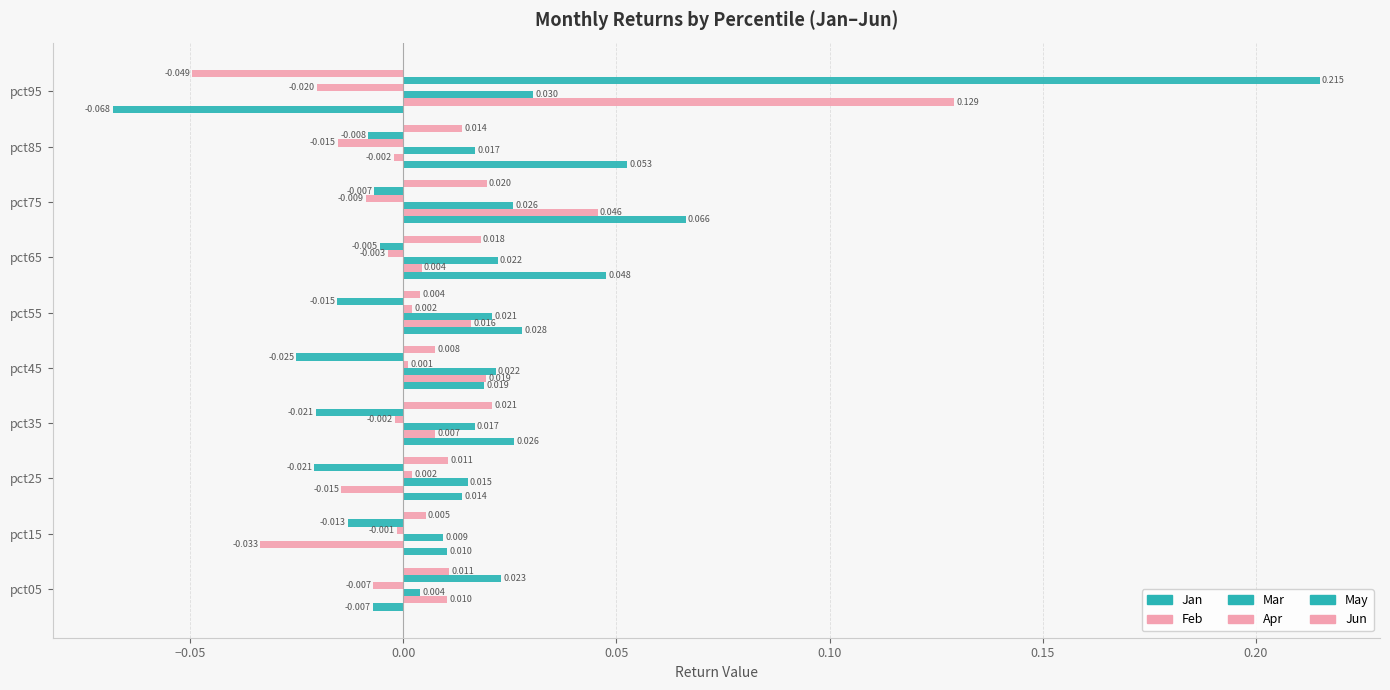

At how many categories does at least one series exceed 0?

10